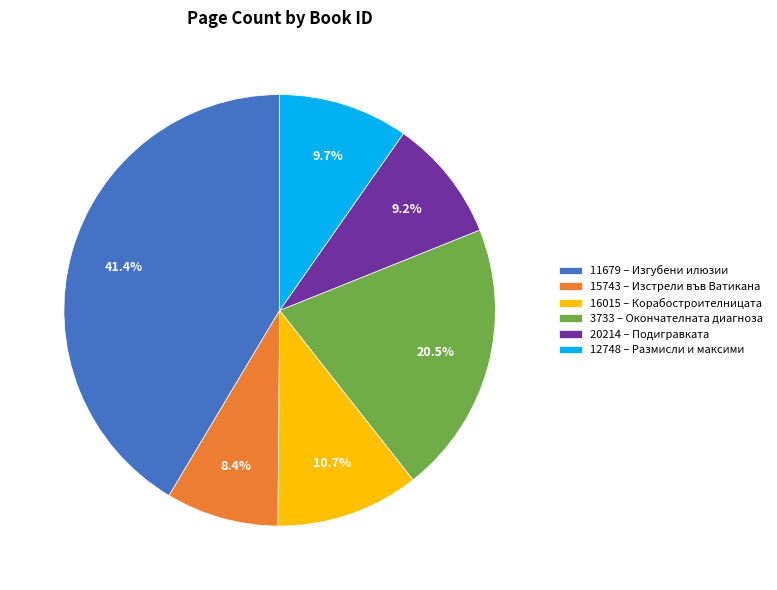

How many segments does this pie chart have?

6